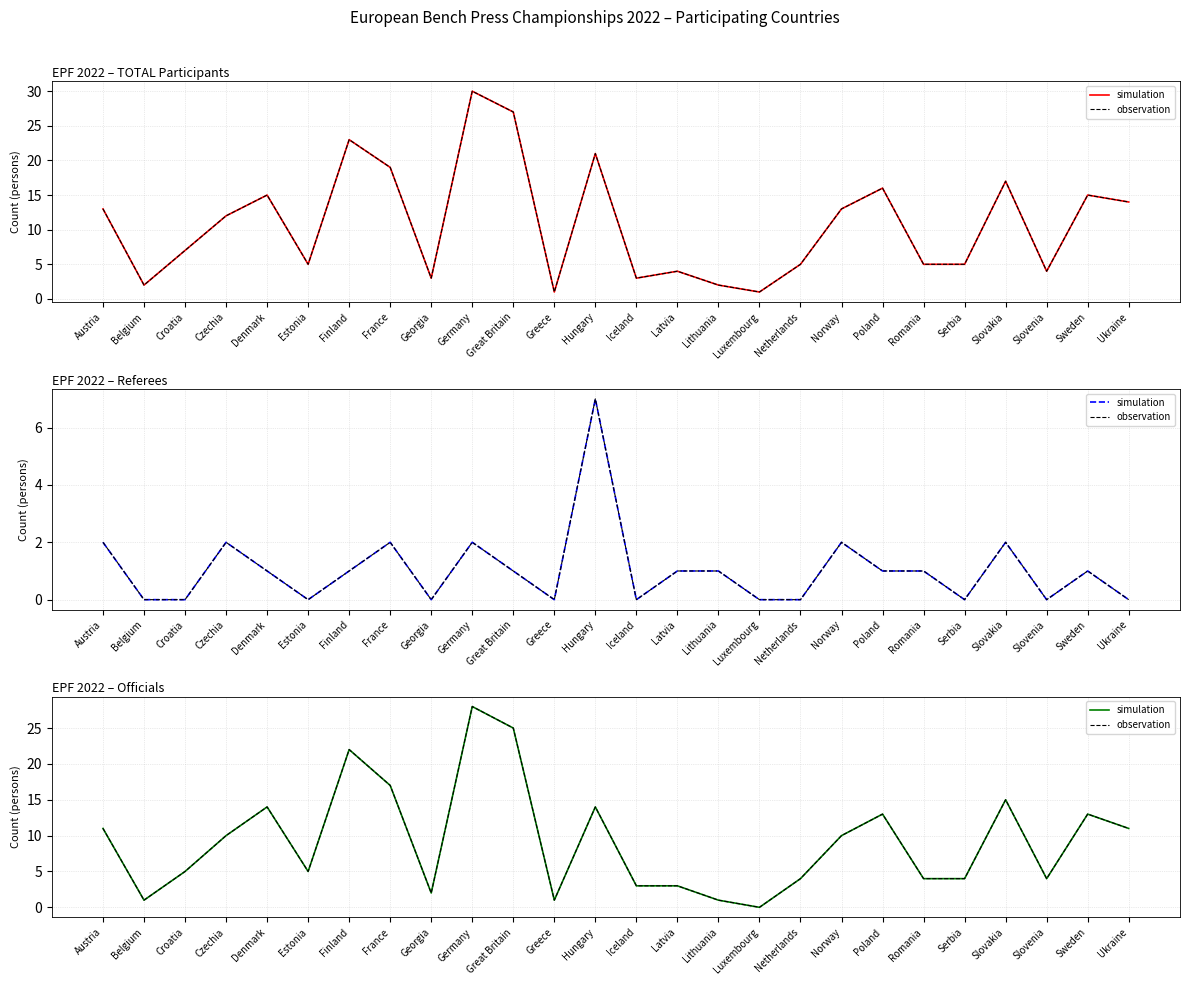

At how many categories does at least one series exceed 22?

2